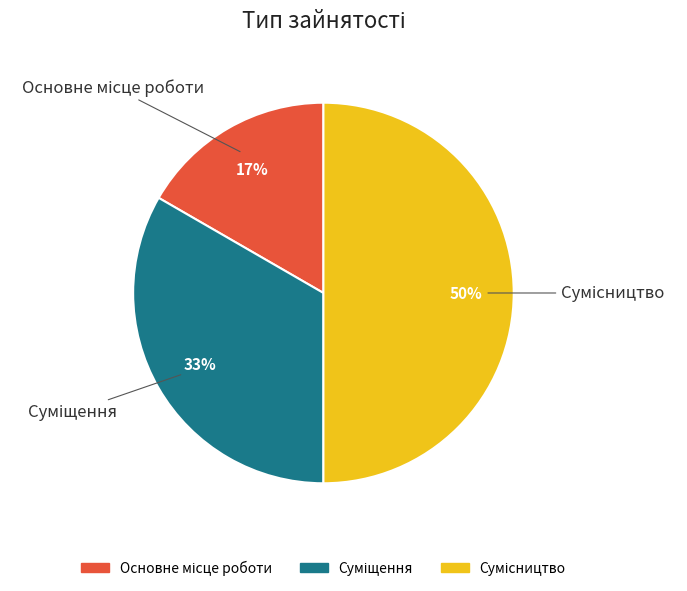

To the nearest percent, what is the difference between the largest and smallest slice percentages?

33%